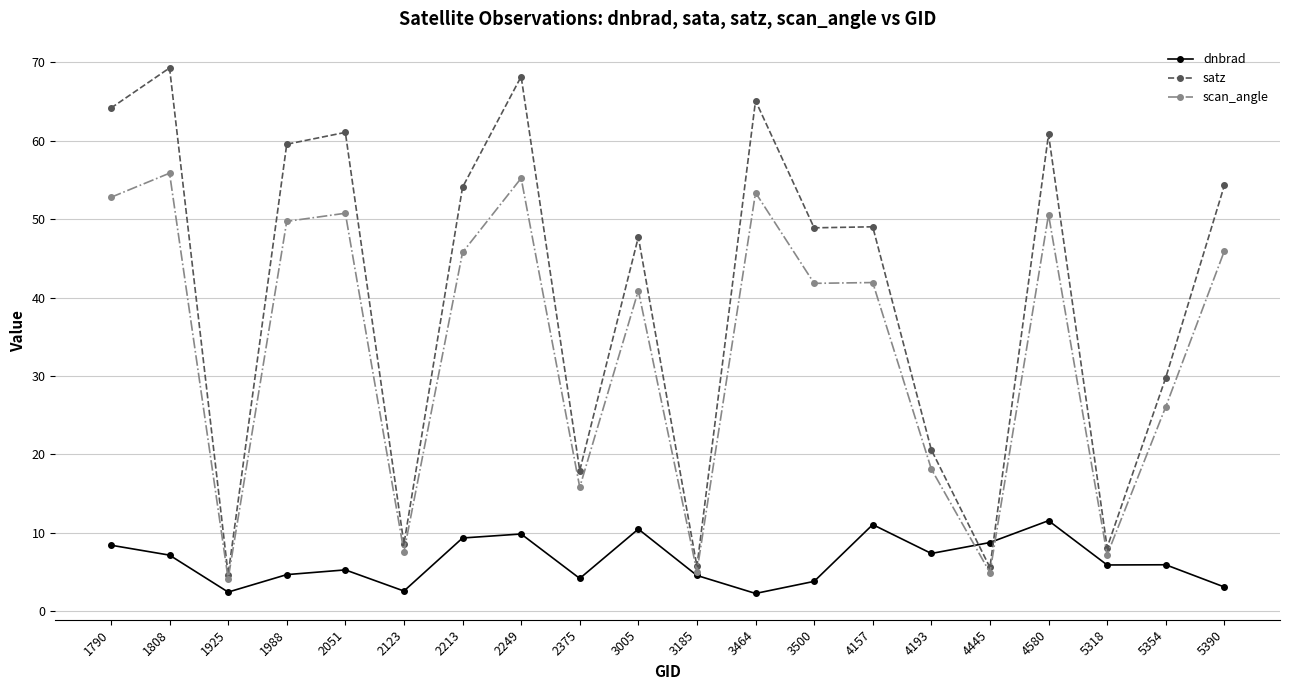

The scan_angle series shows 50.6 at 4580. True or false?

True